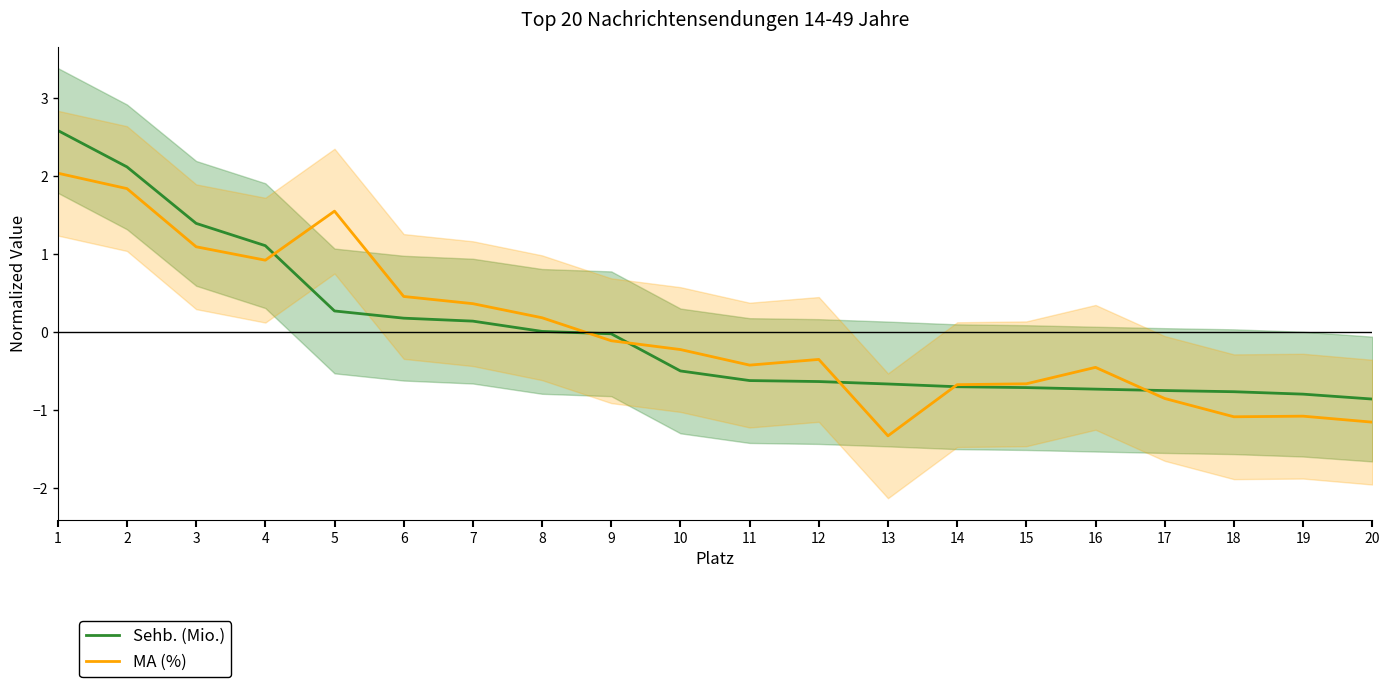

What is the difference between the maximum and minimum values in the Sehb. (Mio.) series?

3.4